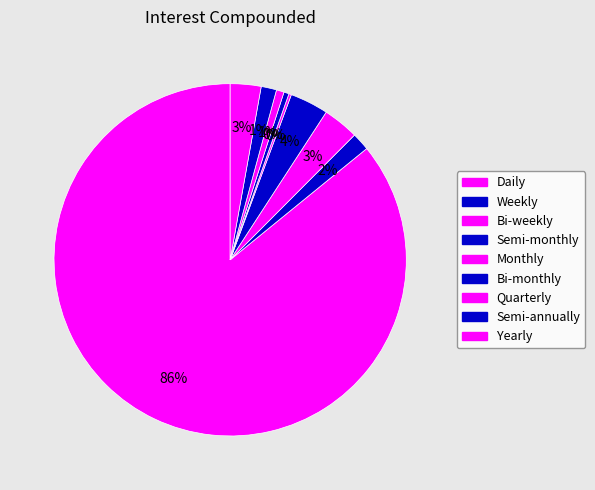

The Monthly slice represents 0% of the pie. True or false?

True